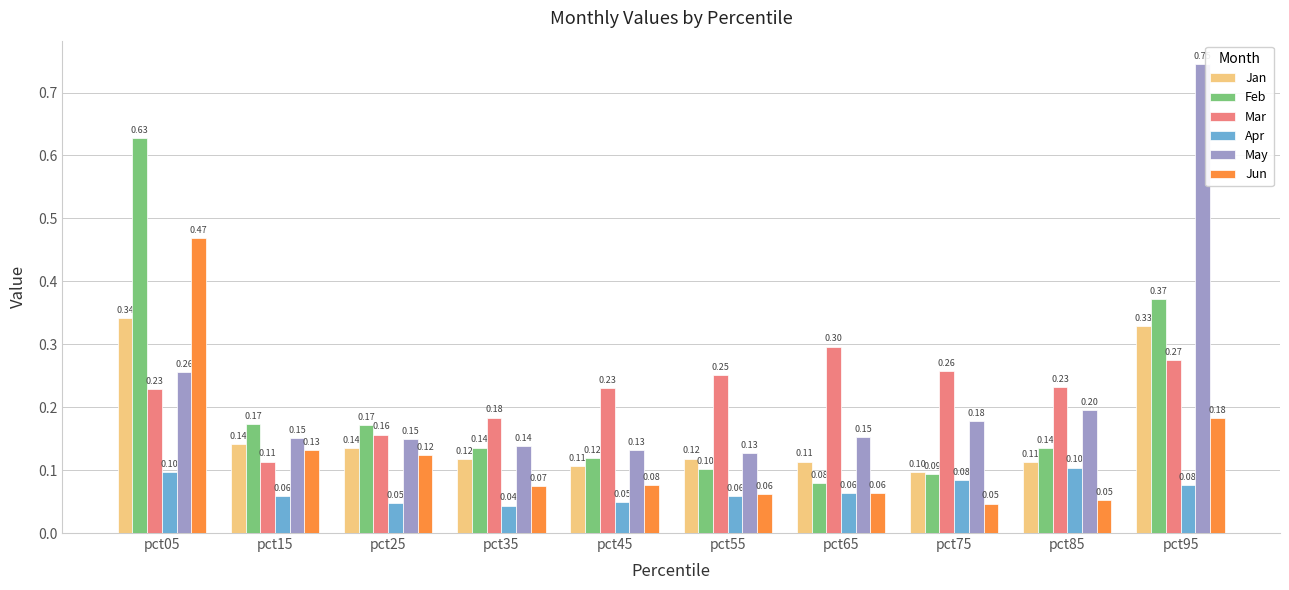

What is the average value of the Feb series?

0.2